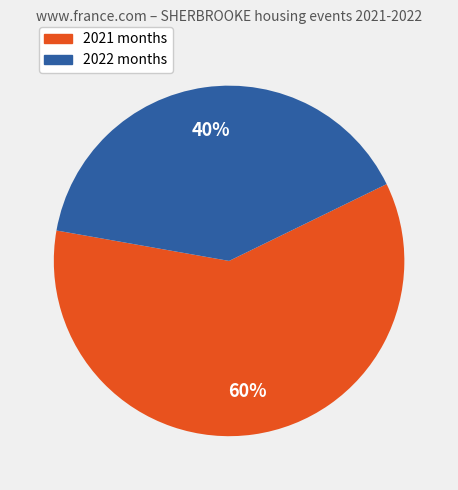

To the nearest percent, what is the average slice percentage?

50%